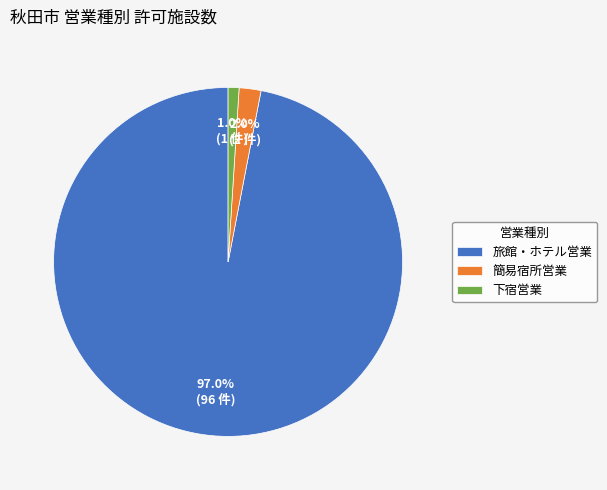

True or false: 簡易宿所営業 accounts for 2% of the total.

True